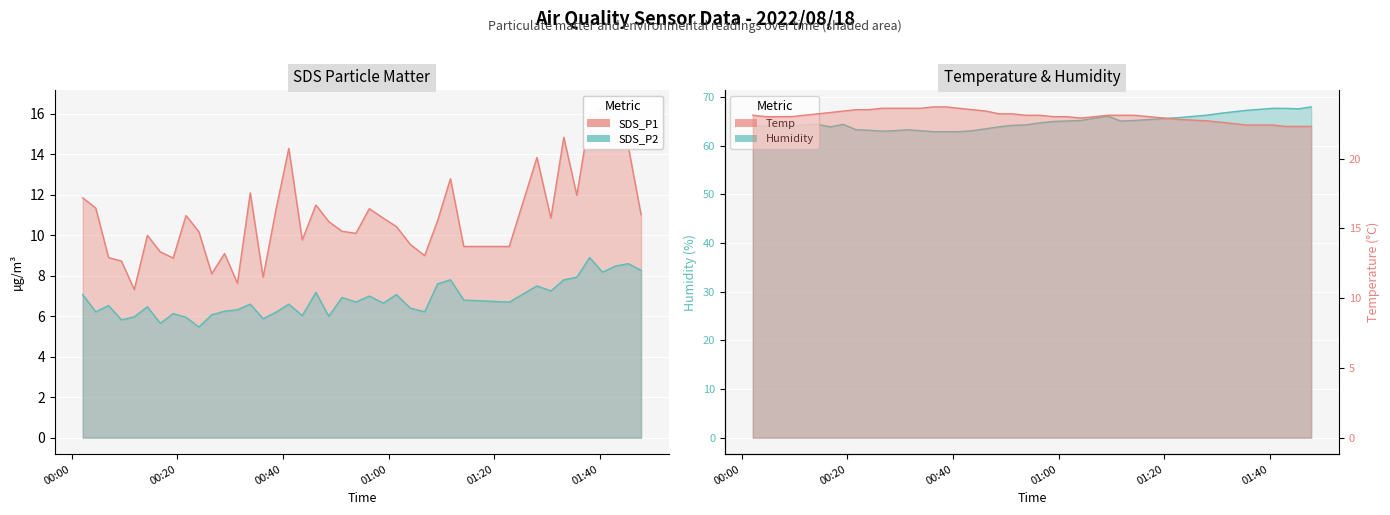

True or false: Temp has more than 2 interior local peaks.

False